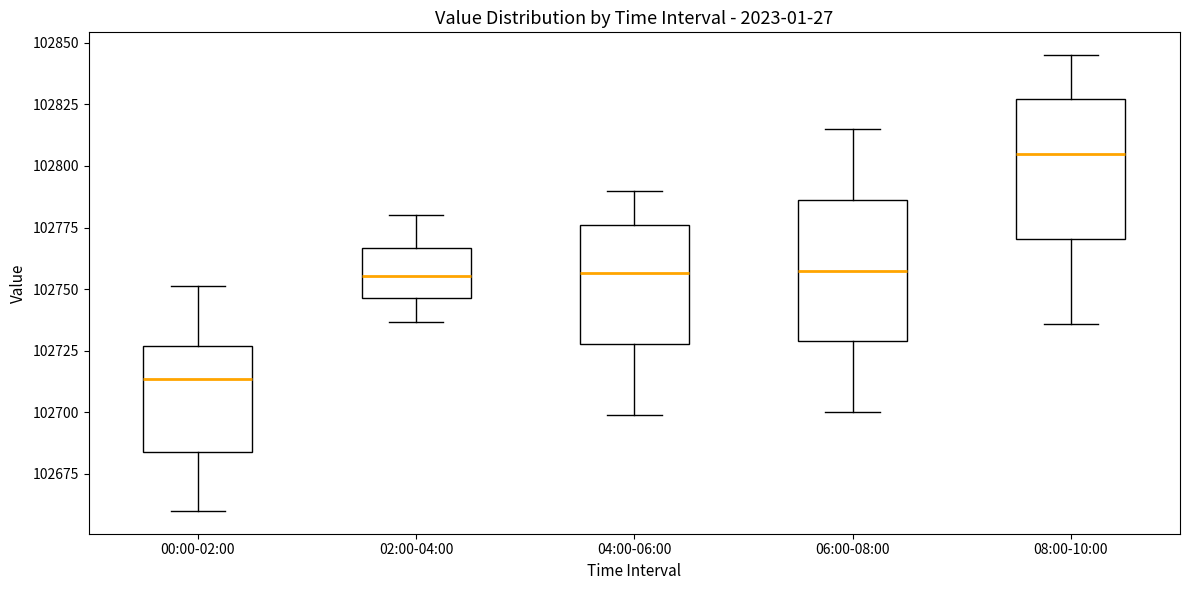

Which box has the highest median line?

08:00-10:00